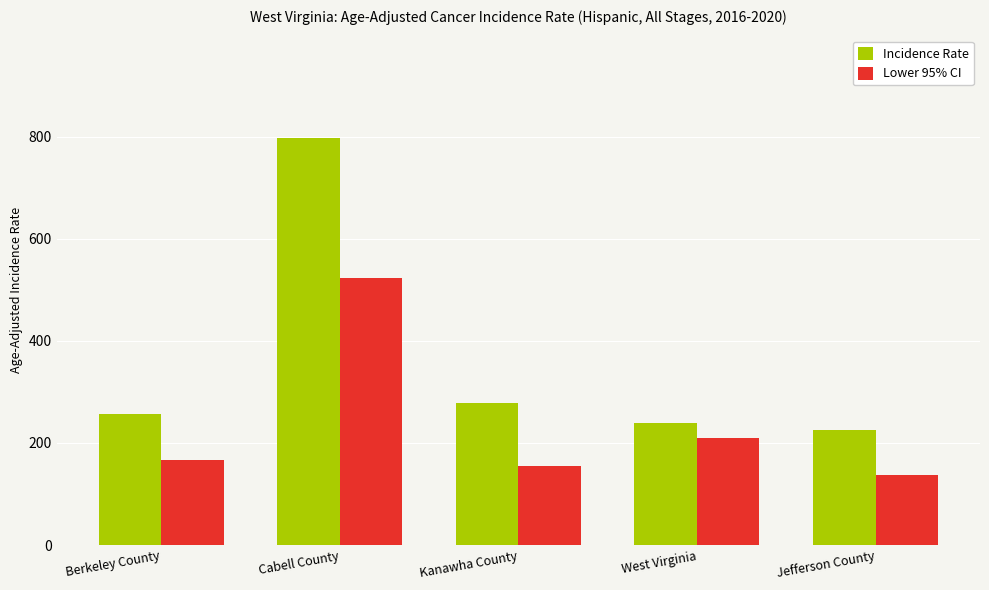

What position from the right is Berkeley County?

5